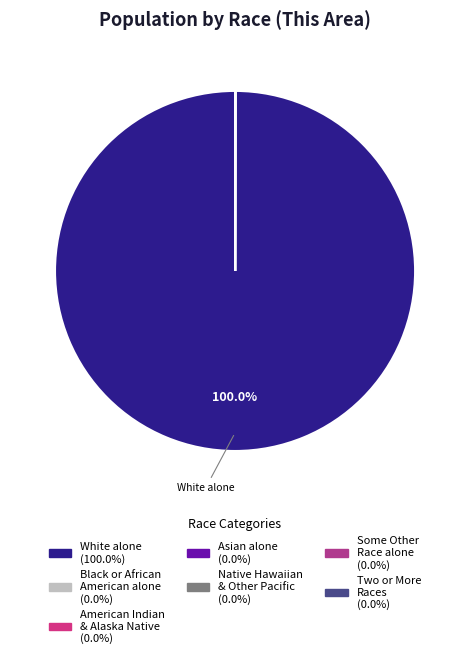

What is the smallest slice in the pie chart?

Native Hawaiian and Other Pacific Islander